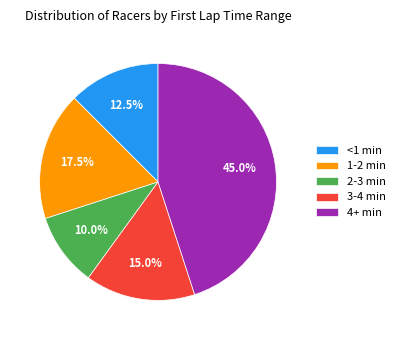

To the nearest percent, what is the difference between the largest and smallest slice percentages?

35%